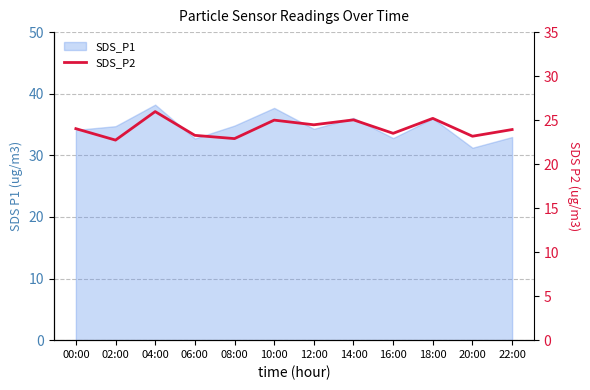

What is the label of the 12th point from the left?

22:00